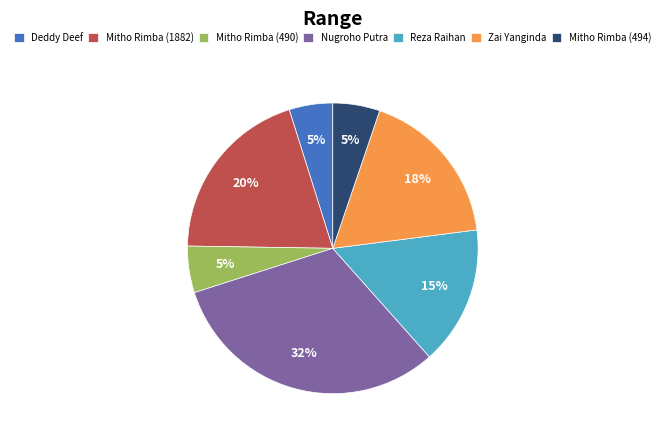

What is the largest slice in the pie chart?

Nugroho Putra